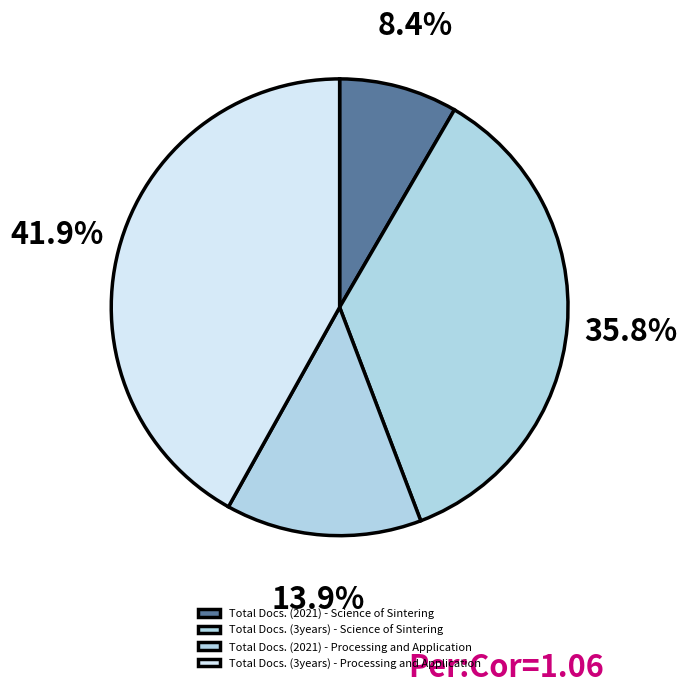

What percentage is the Total Docs. (2021) - Processing and Application slice, to the nearest percent?

14%